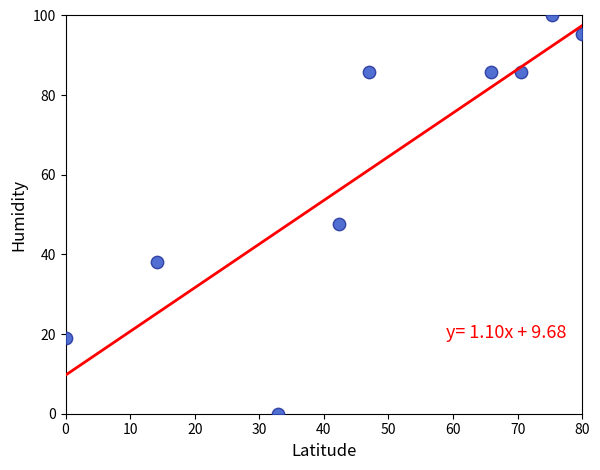

What is the range of X values (max minus min)?

80.0